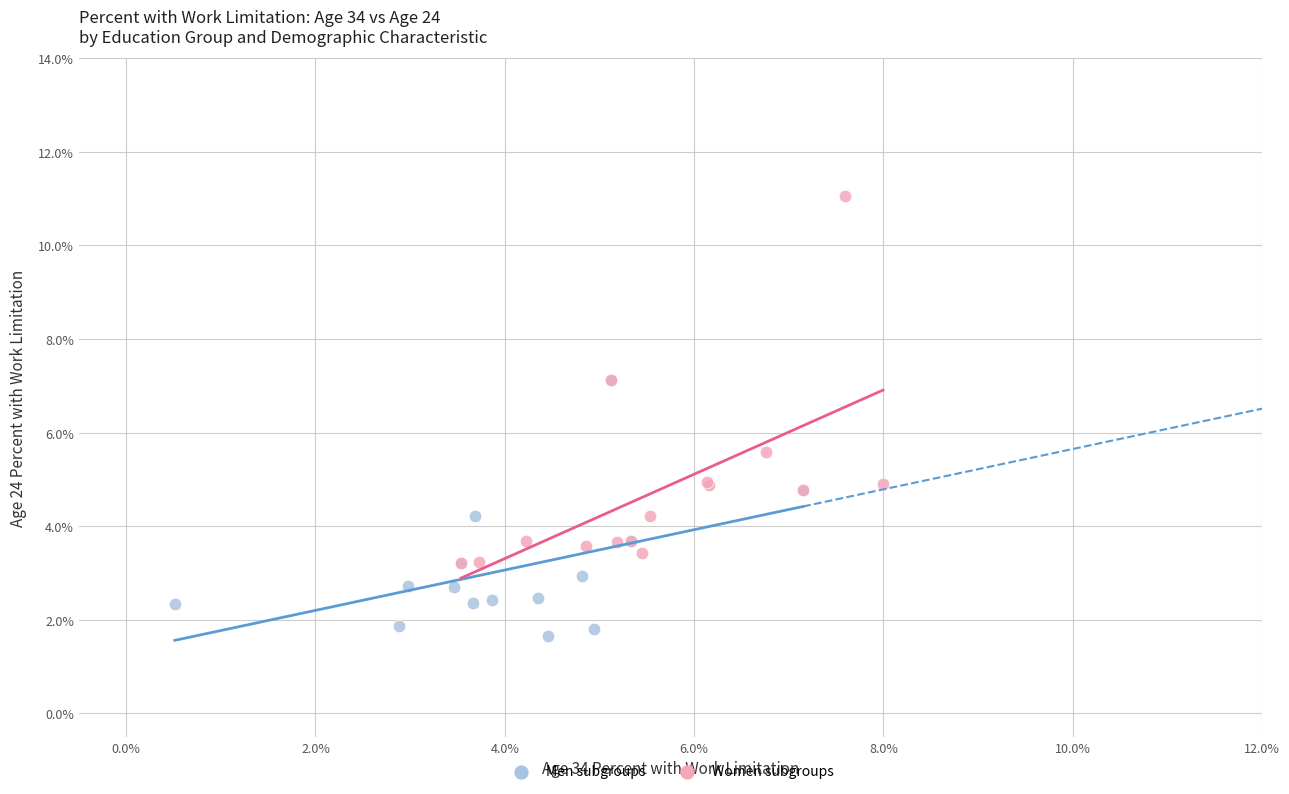

Which series has the largest Y range (max minus min)?

Women subgroups